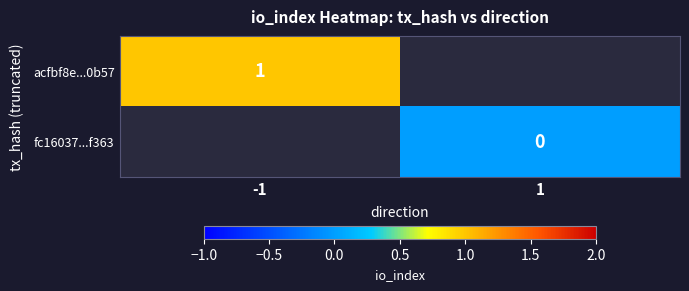

Is it true that acfbf8e...0b57 equals 1 at -1?

True